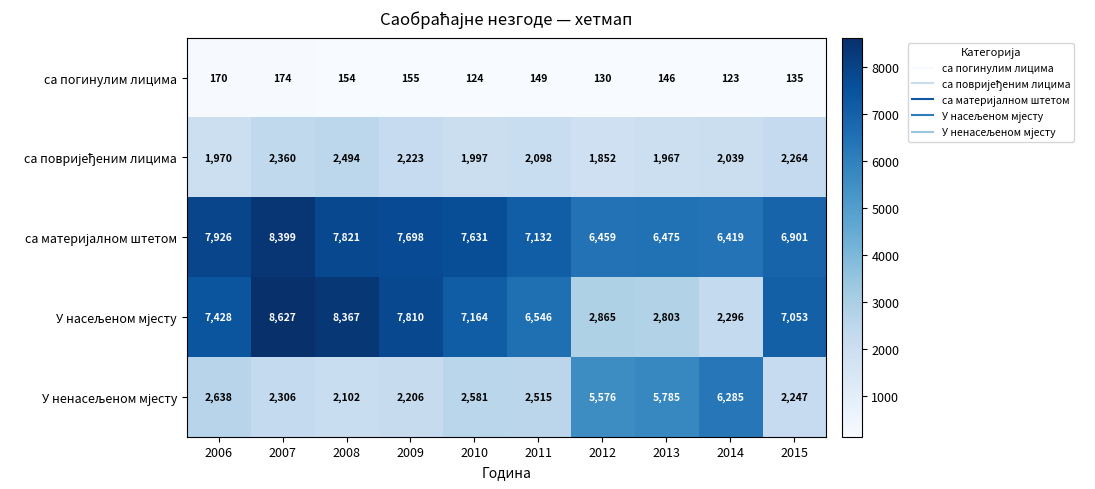

What is the greatest value displayed?

8627